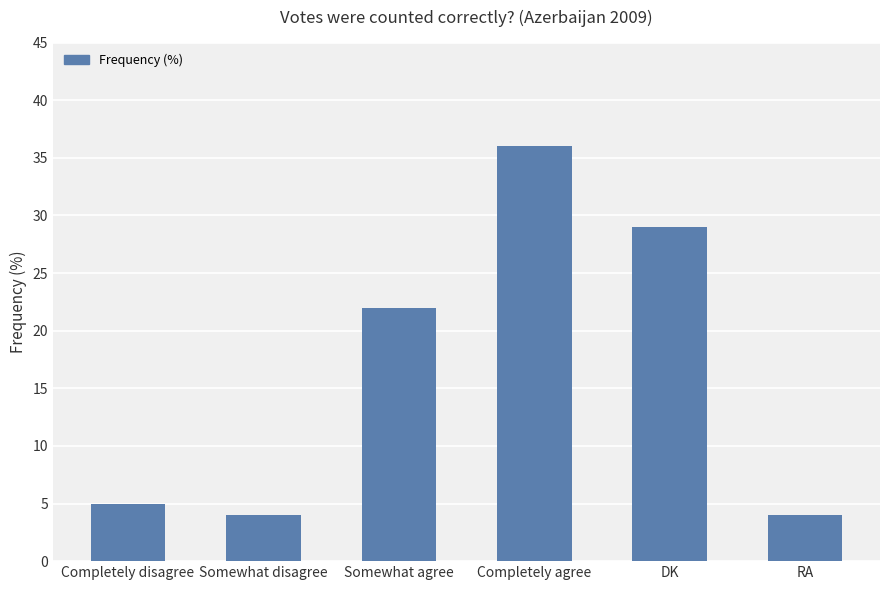

Are the bars grouped side by side (vs. stacked)?

No